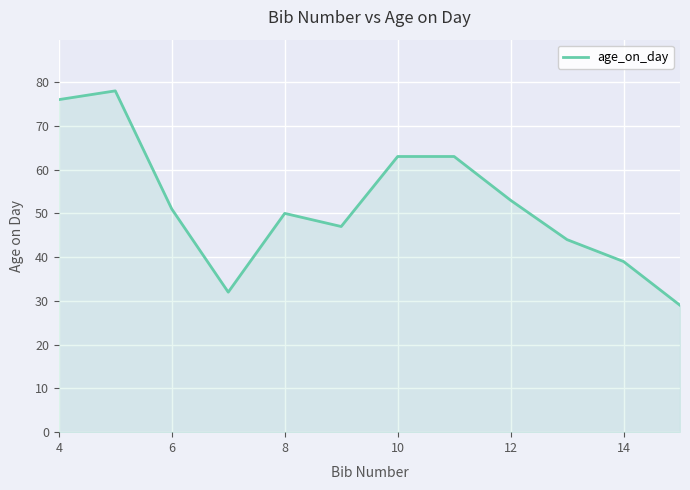

What is the difference between the maximum and minimum values?

49